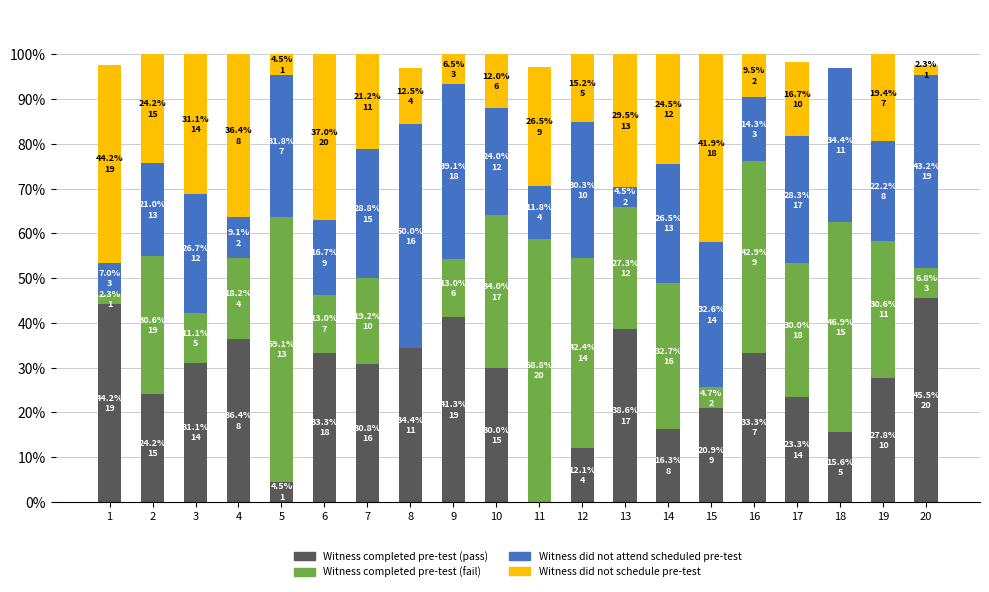

True or false: Witness completed pre-test (pass) has a value of 43.5 at 3.

False